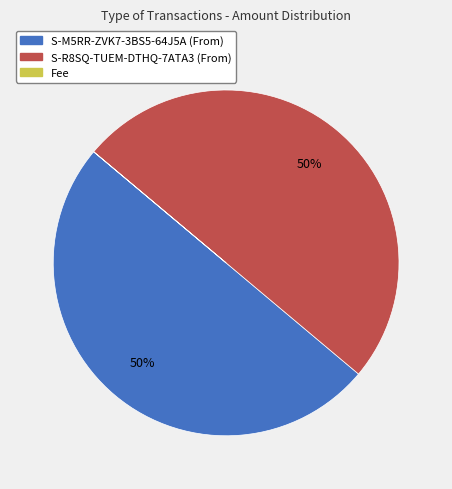

To the nearest percent, what percentage of the pie is S-M5RR-ZVK7-3BS5-64J5A (From)?

50%